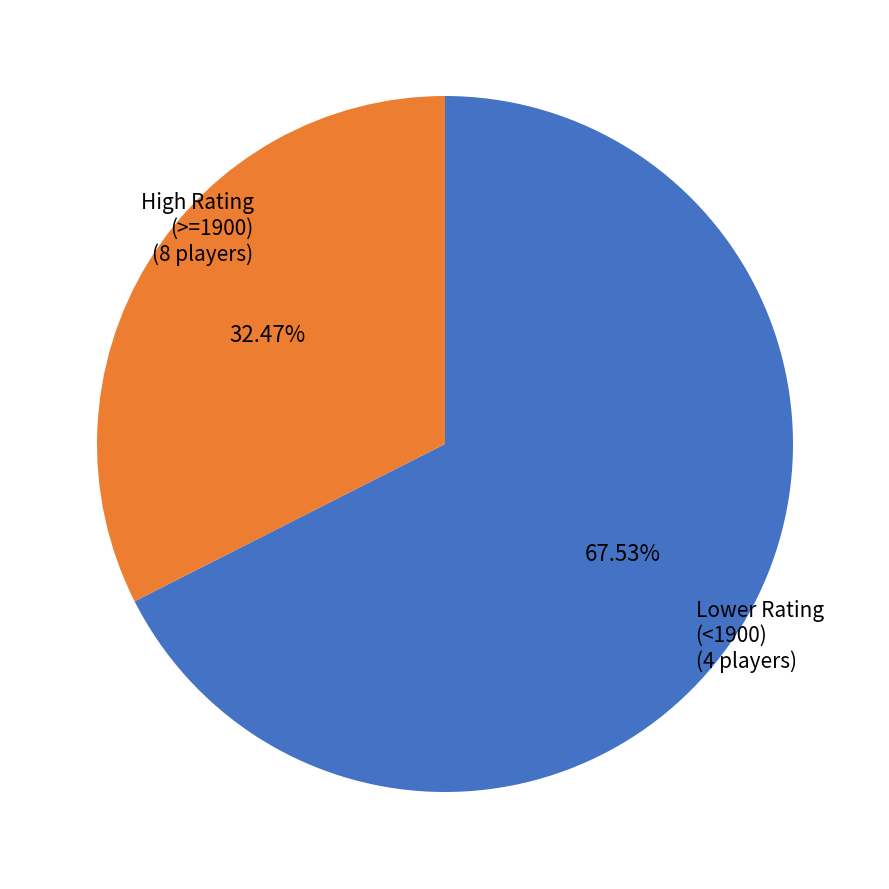

Do High Rating (>=1900) and Lower Rating (<1900) together represent more than half of the pie?

Yes